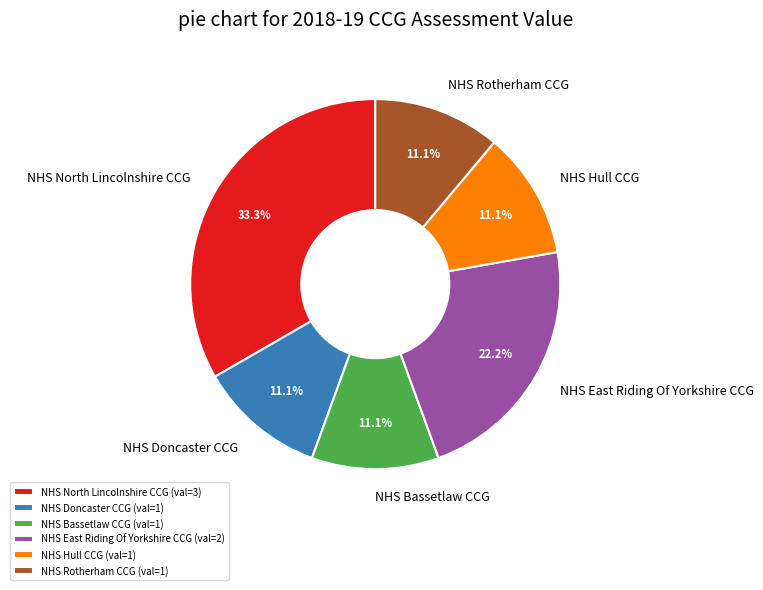

Which has a higher value, NHS North Lincolnshire CCG (val=3) or NHS Bassetlaw CCG (val=1)?

NHS North Lincolnshire CCG (val=3)